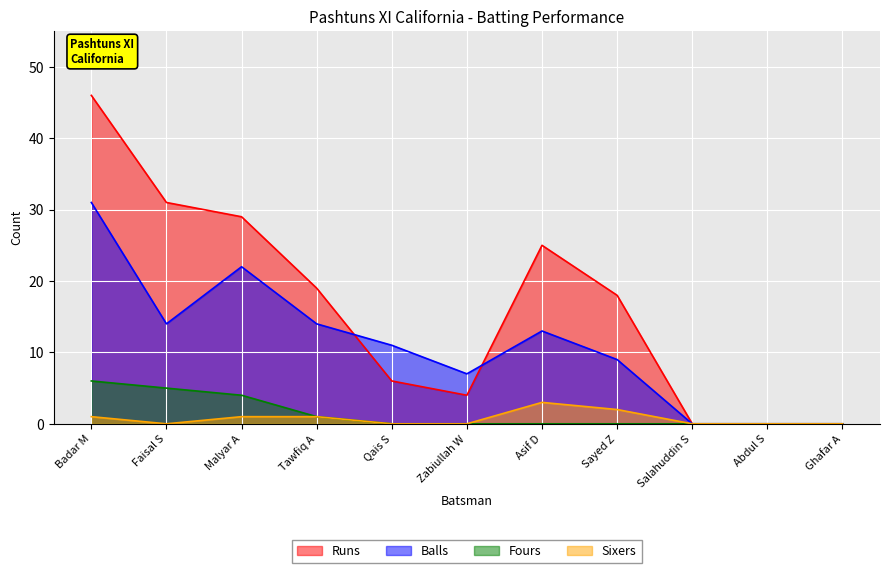

True or false: Sixers and Runs intersect in this chart.

False